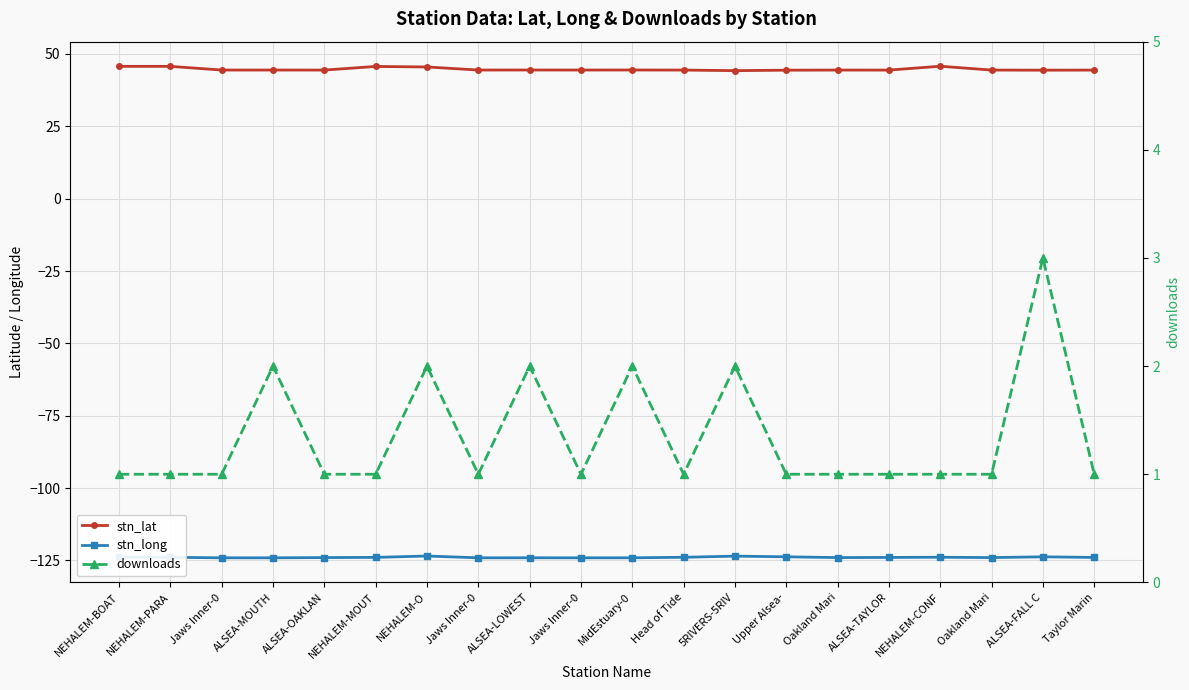

Which label corresponds to the smallest value in the chart?

ALSEA-MOUTH